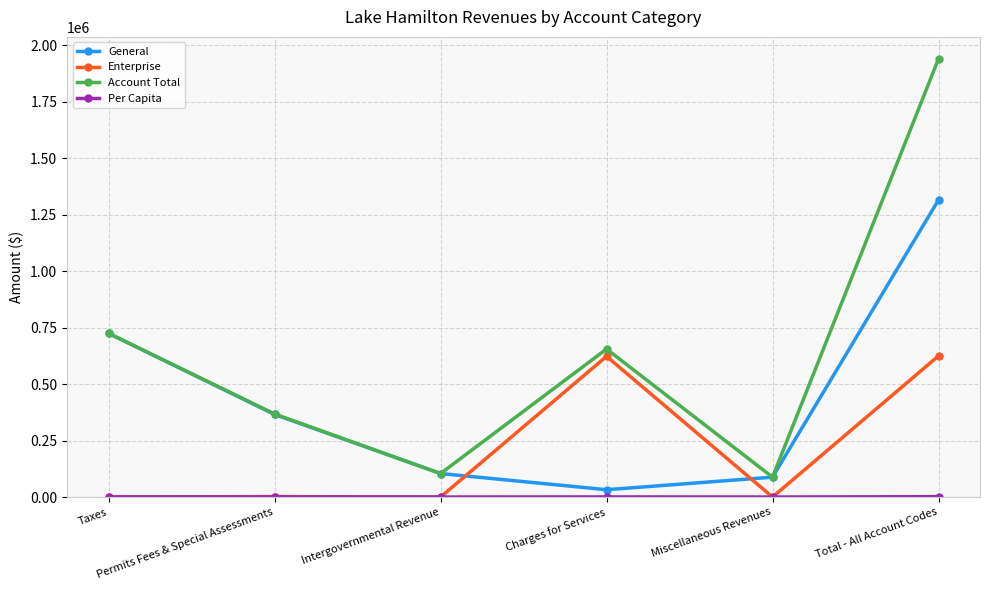

In Account Total, how many points are lower than both neighbors (excluding endpoints)?

2